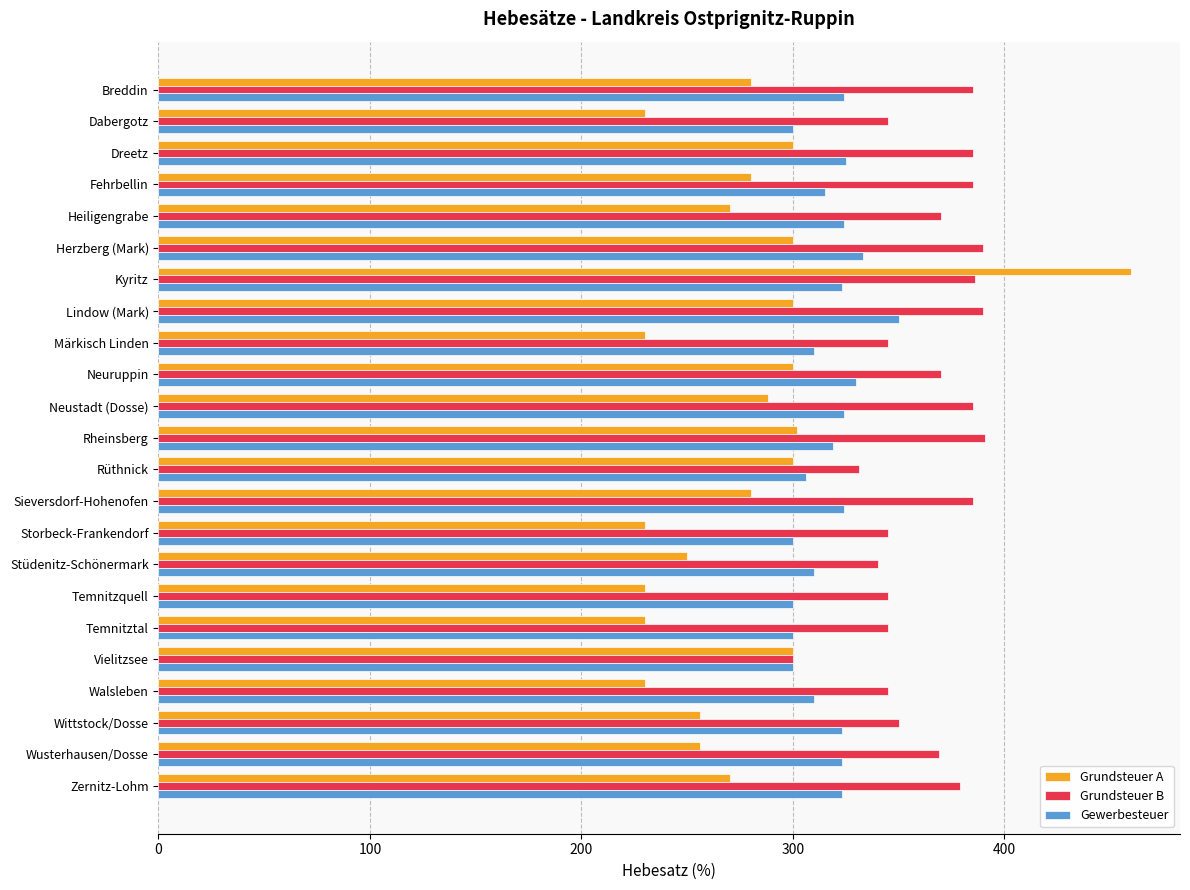

Rank the series by their maximum value, from lowest to highest.

Gewerbesteuer, Grundsteuer B, Grundsteuer A